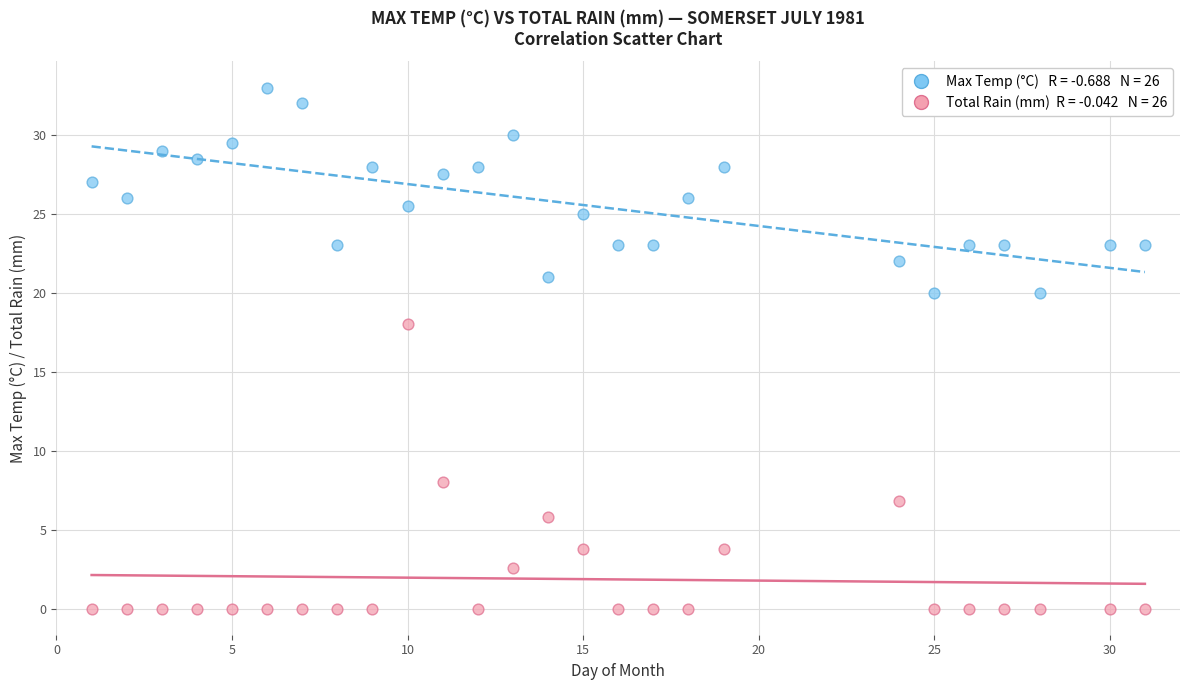

Across all series, what Y value is closest to 16?

18.0